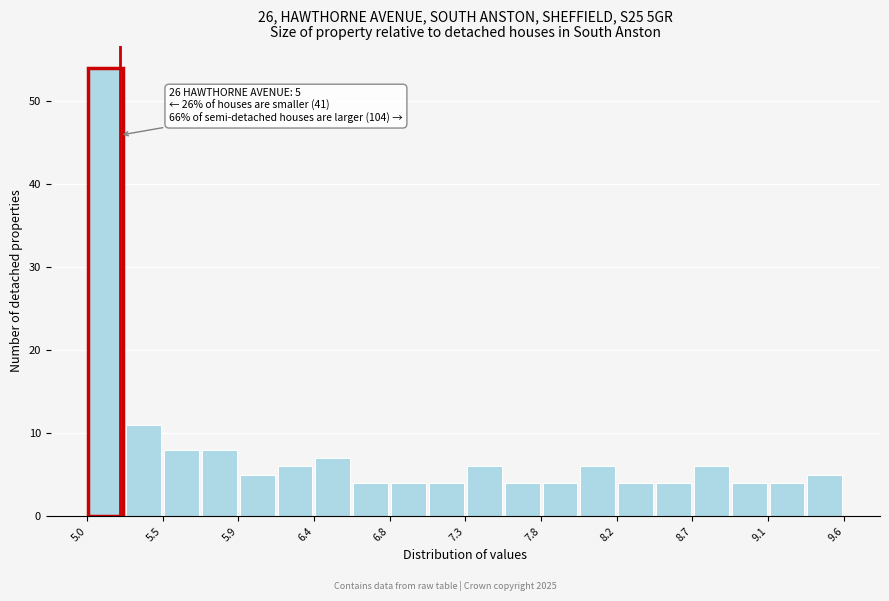

Which range on the x-axis has the tallest bar?

5.00 to 5.23